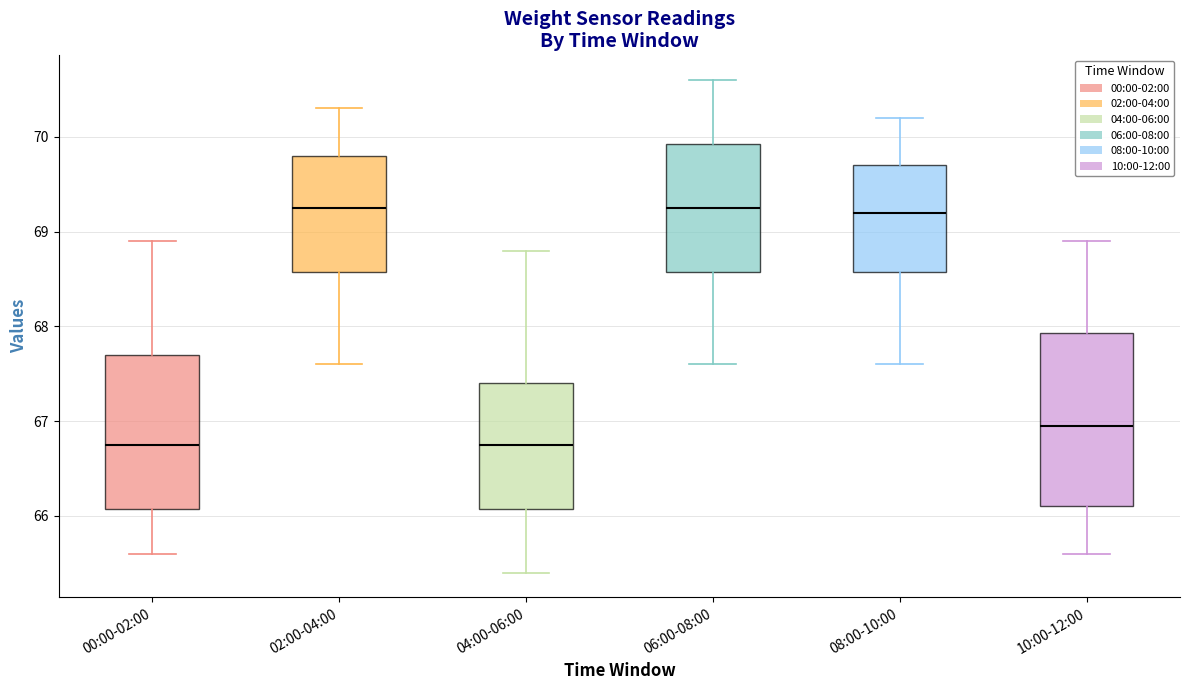

Which box is the tallest, from its lower edge to its upper edge?

10:00-12:00